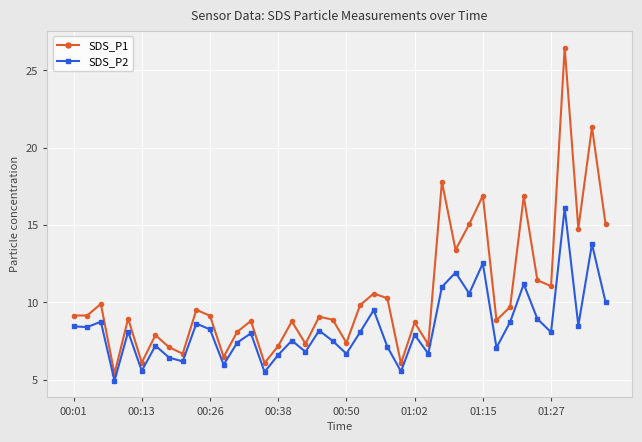

At how many categories does at least one series exceed 20?

2